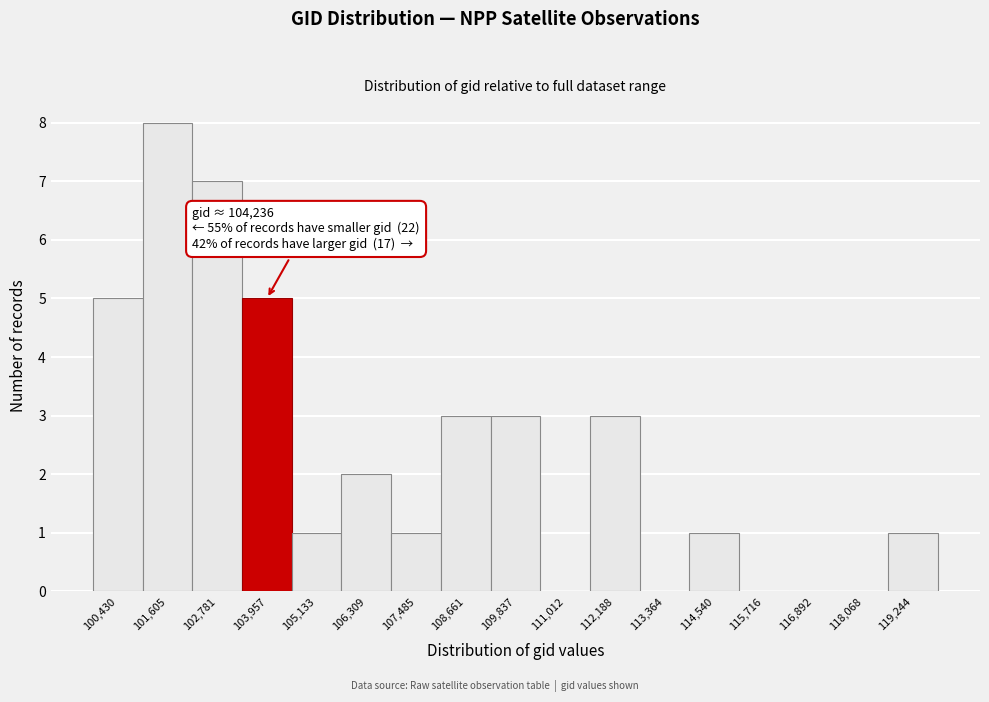

Reading right to left, what are all the values shown in this chart?

119,244=1	118,068=0	116,892=0	115,716=0	114,540=1	113,364=0	112,188=3	111,012=0	109,837=3	108,661=3	107,485=1	106,309=2	105,133=1	103,957=5	102,781=7	101,605=8	100,430=5